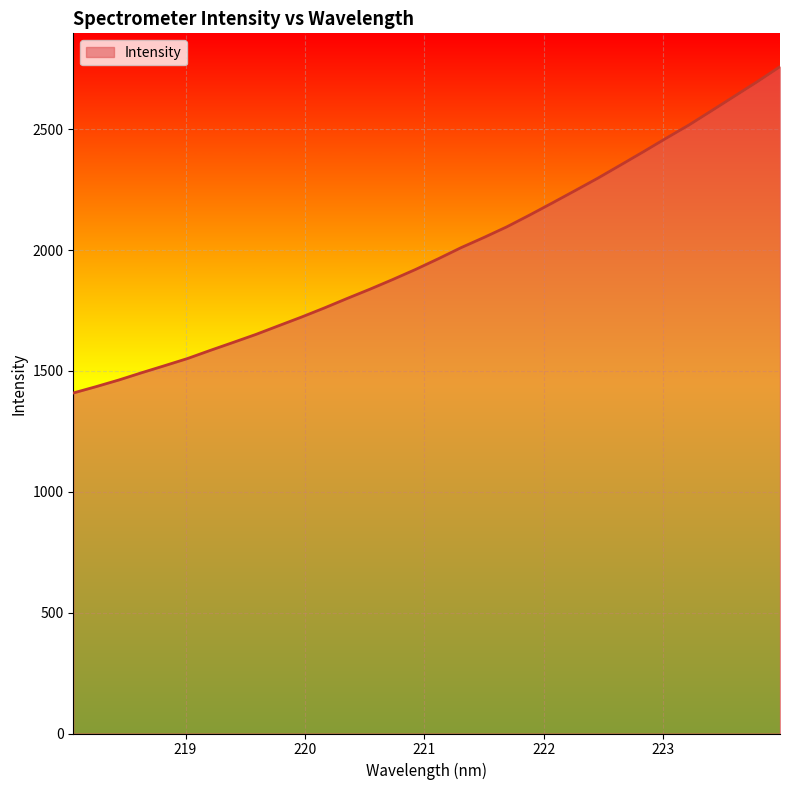

What is the minimum value shown in the chart?

1408.9